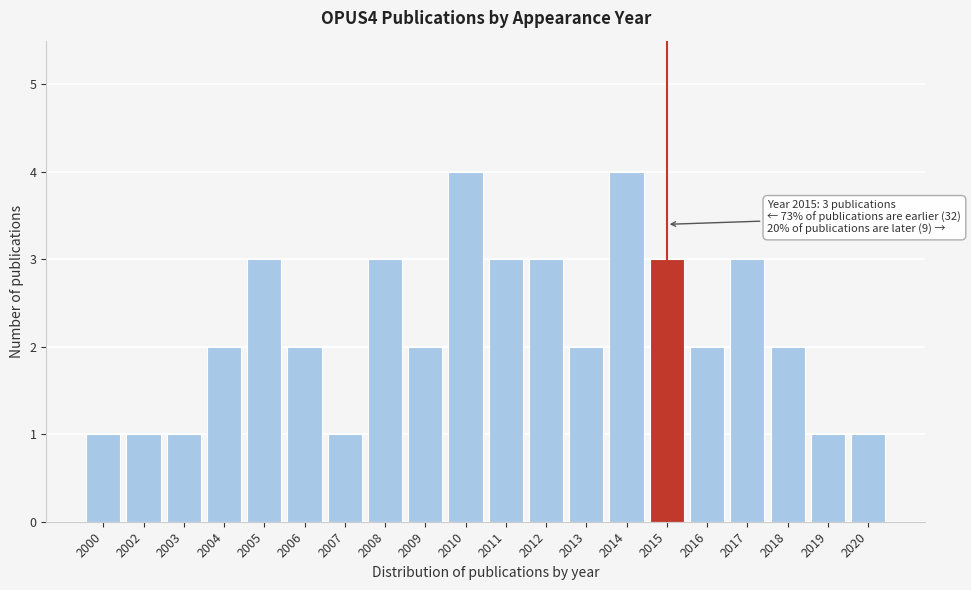

Reading right to left, transcribe all the data shown in this chart.

1	1	2	3	2	3	4	2	3	3	4	2	3	1	2	3	2	1	1	1